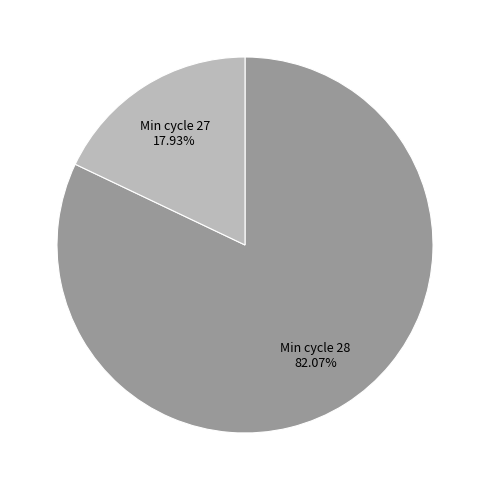

How many segments does this pie chart have?

2